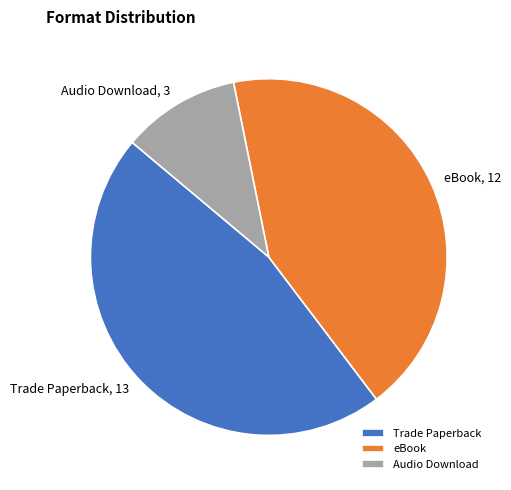

Combined, do eBook and Trade Paperback account for over 50%?

Yes